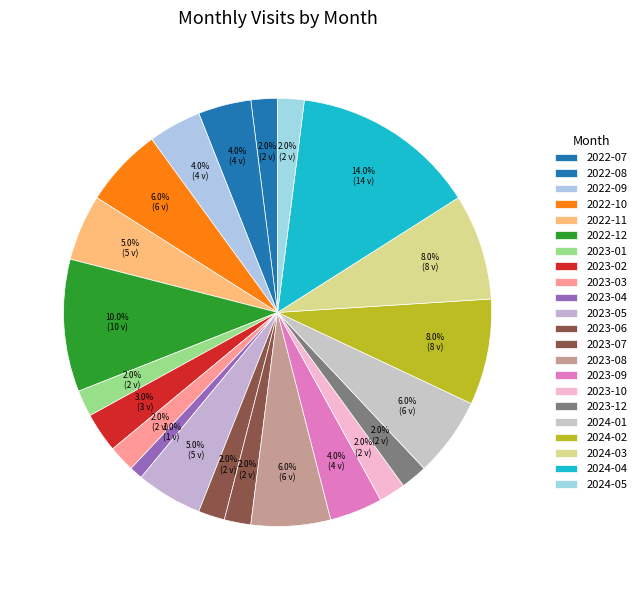

How many segments does this pie chart have?

22